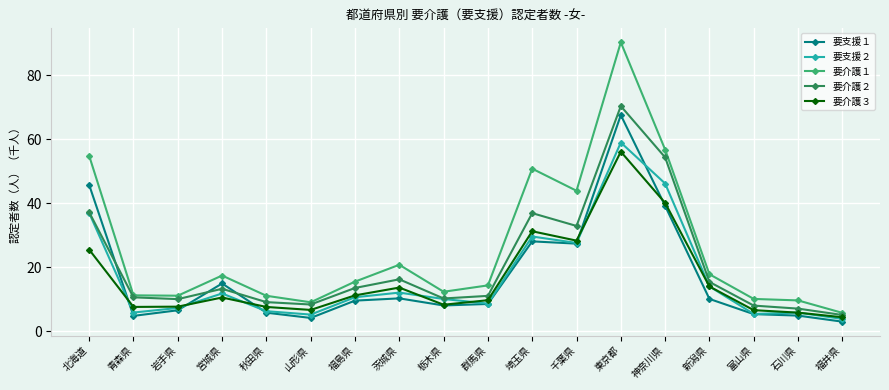

Is it true that 要支援１ equals 5.8 at 秋田県?

True